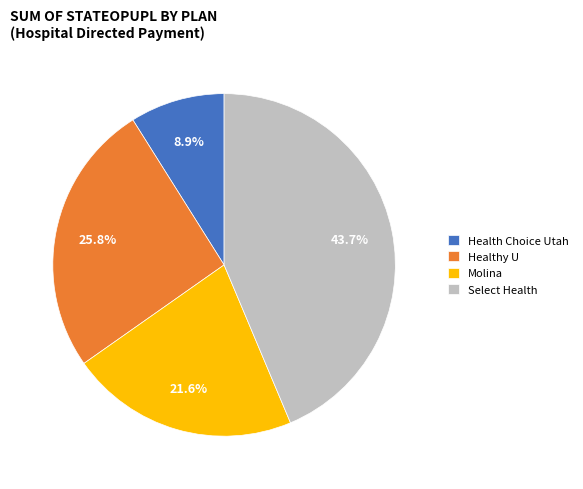

To the nearest percent, what portion does Select Health represent?

44%